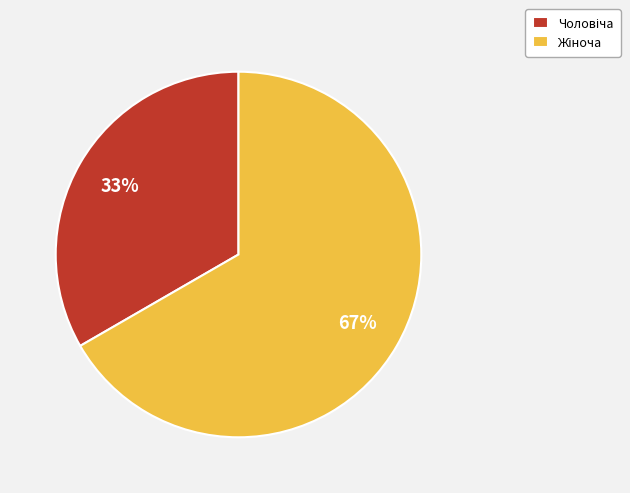

Is there any slice that represents more than half of the pie?

Yes